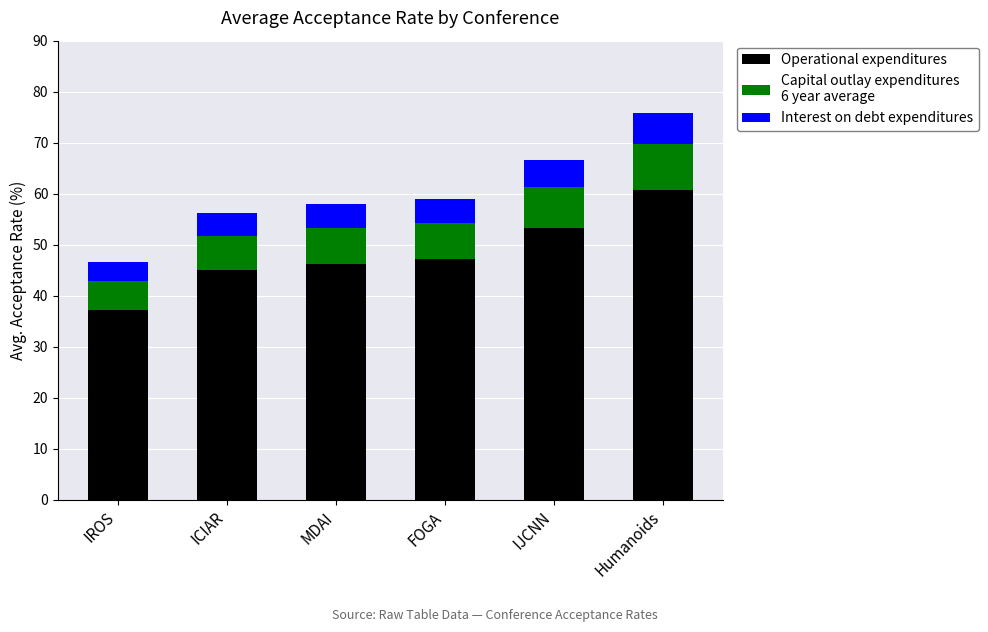

At which category is the sum across all series the highest?

Humanoids